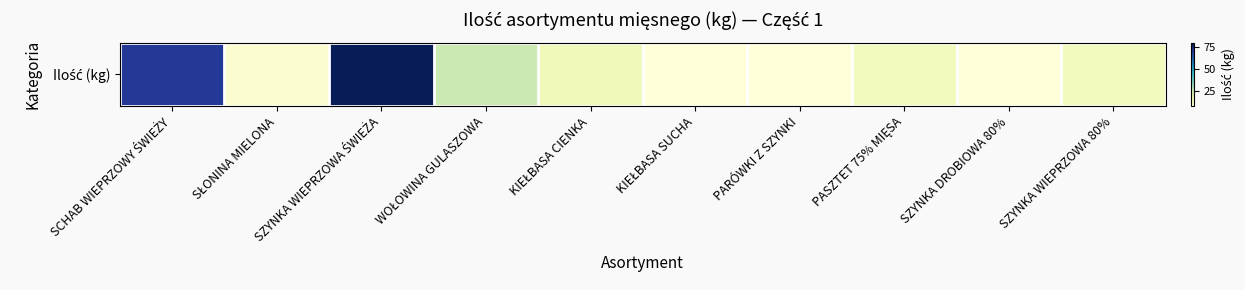

True or false: the data shows 40 at WOŁOWINA GULASZOWA.

False